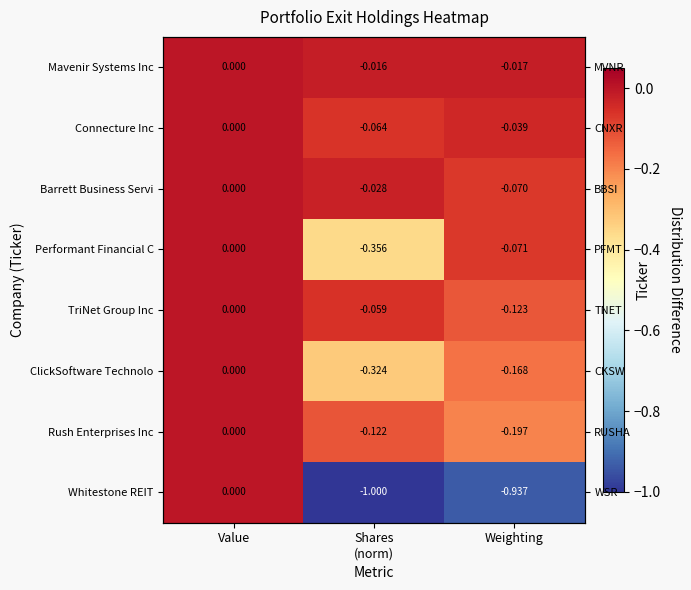

Where is Performant Financial C nearest to the value 0?

Value